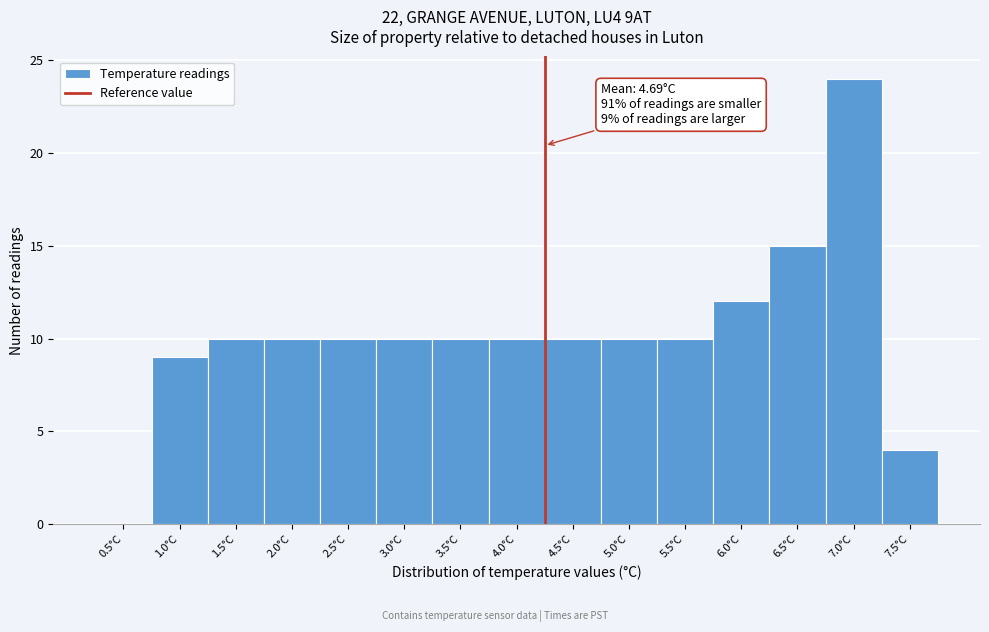

Reading left to right, extract all data points from this chart.

0.5°C=0	1.0°C=9	1.5°C=10	2.0°C=10	2.5°C=10	3.0°C=10	3.5°C=10	4.0°C=10	4.5°C=10	5.0°C=10	5.5°C=10	6.0°C=12	6.5°C=15	7.0°C=24	7.5°C=4